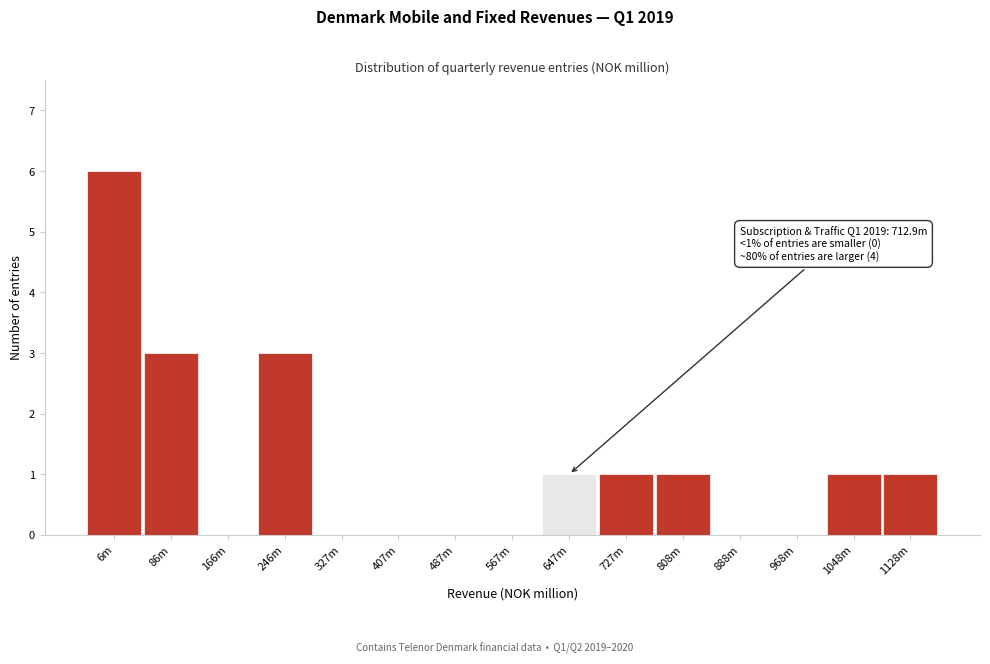

Reading right to left, extract all data points from this chart.

1128m=1	1048m=1	968m=0	888m=0	808m=1	727m=1	647m=1	567m=0	487m=0	407m=0	327m=0	246m=3	166m=0	86m=3	6m=6